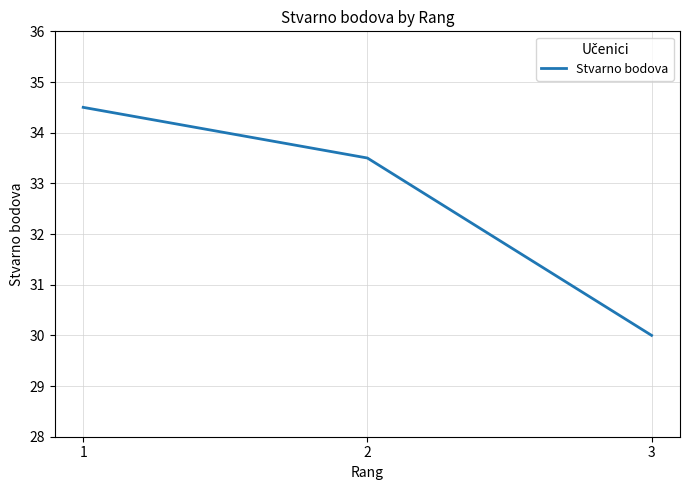

The value at 3 is 51.4. True or false?

False